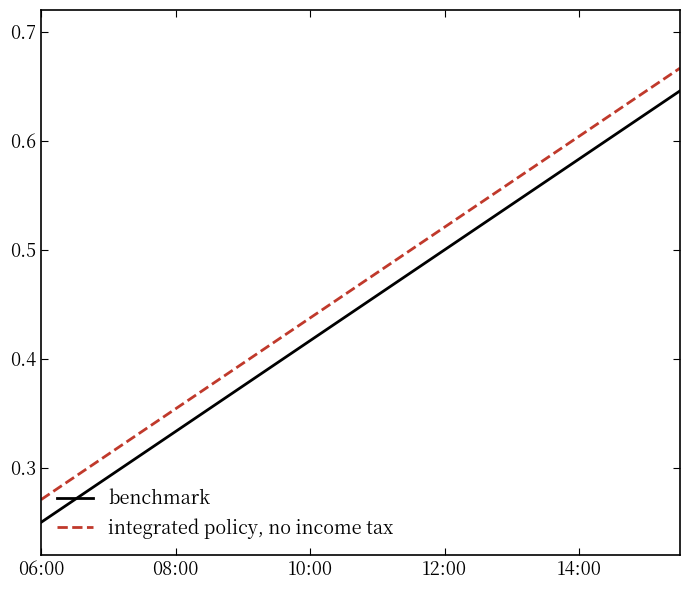

Rank the series by their average value, from highest to lowest.

integrated policy, no income tax, benchmark